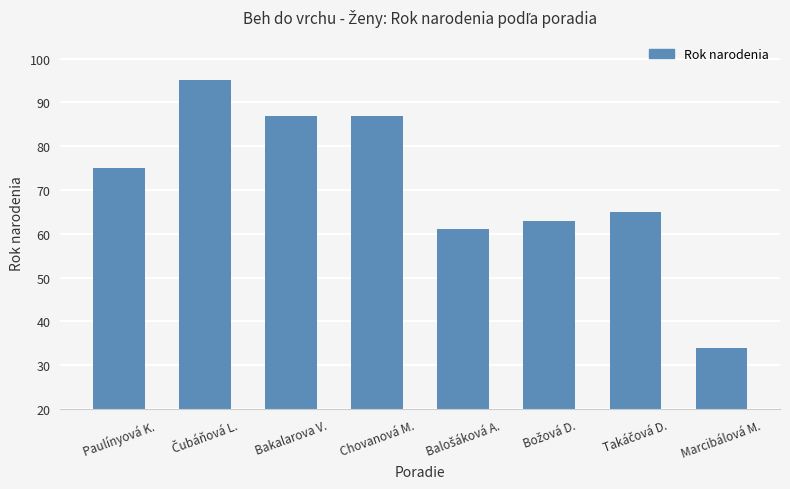

What is the approximate value at Chovanová M., to the nearest 5?

85